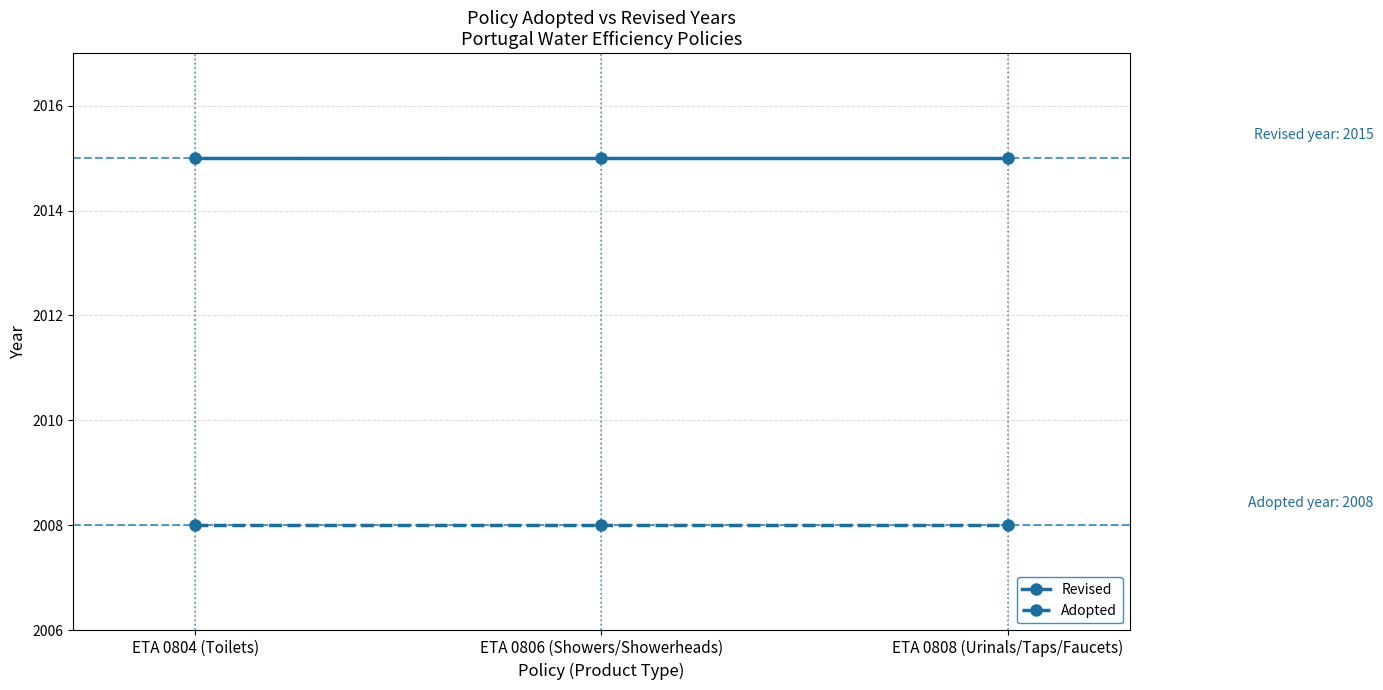

What are all the series names shown in the legend?

Revised, Adopted